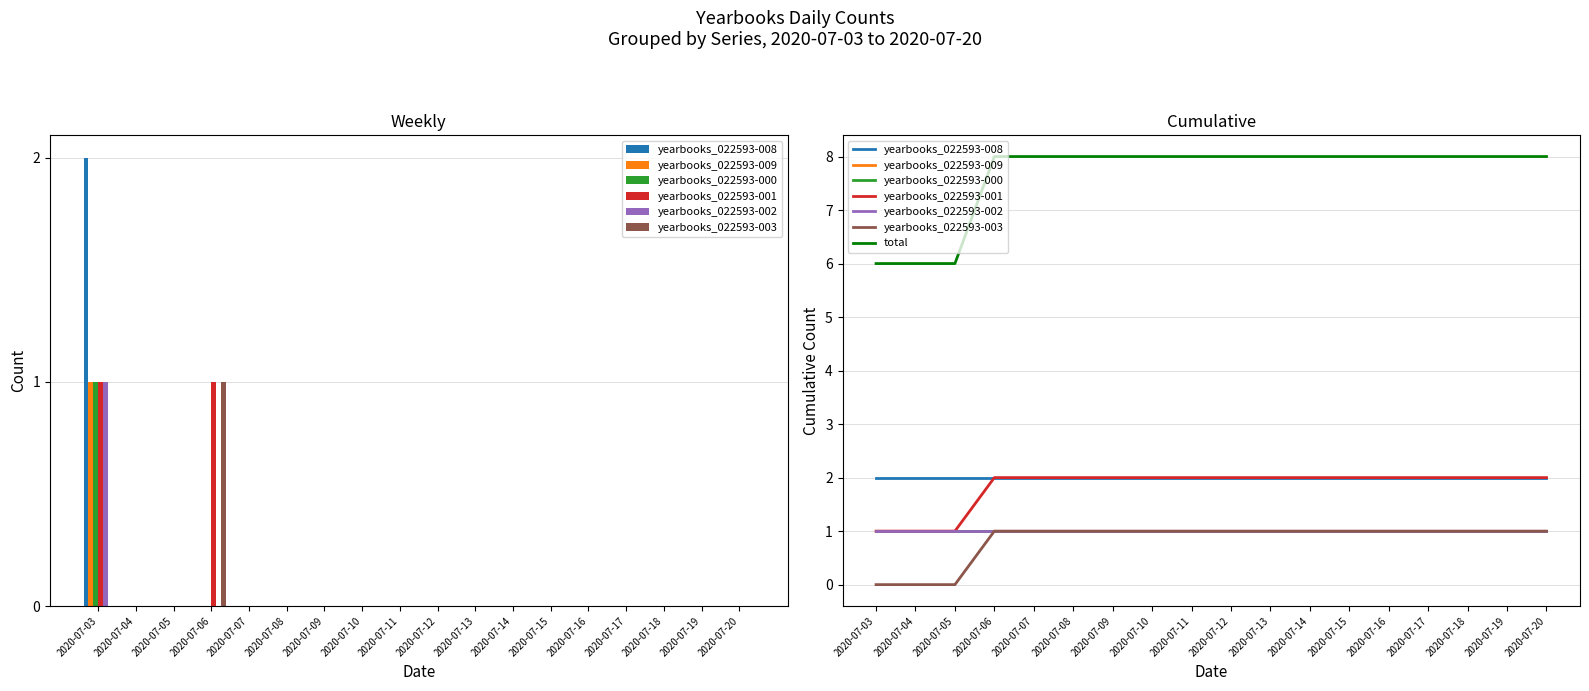

Reading right to left, what are all the values shown in this chart?

yearbooks_022593-008: 0	0	0	0	0	0	0	0	0	0	0	0	0	0	0	0	0	2
yearbooks_022593-009: 0	0	0	0	0	0	0	0	0	0	0	0	0	0	0	0	0	1
yearbooks_022593-000: 0	0	0	0	0	0	0	0	0	0	0	0	0	0	0	0	0	1
yearbooks_022593-001: 0	0	0	0	0	0	0	0	0	0	0	0	0	0	1	0	0	1
yearbooks_022593-002: 0	0	0	0	0	0	0	0	0	0	0	0	0	0	0	0	0	1
yearbooks_022593-003: 0	0	0	0	0	0	0	0	0	0	0	0	0	0	1	0	0	0